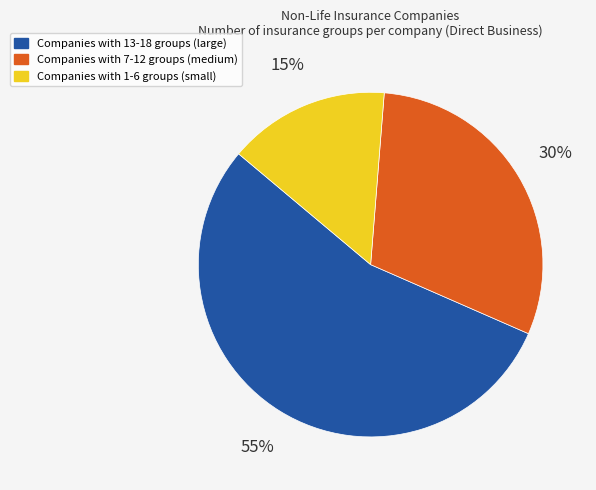

How many segments does this pie chart have?

3